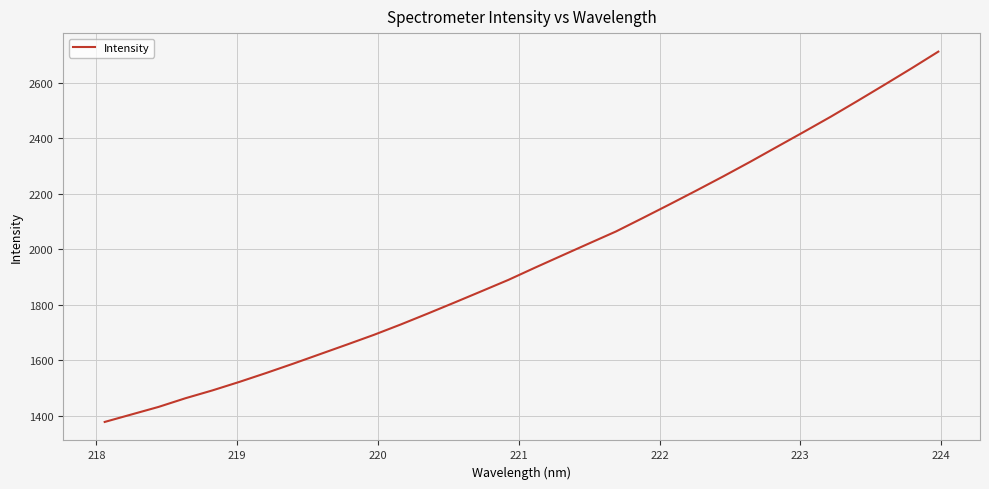

What is the greatest value displayed?

2711.1